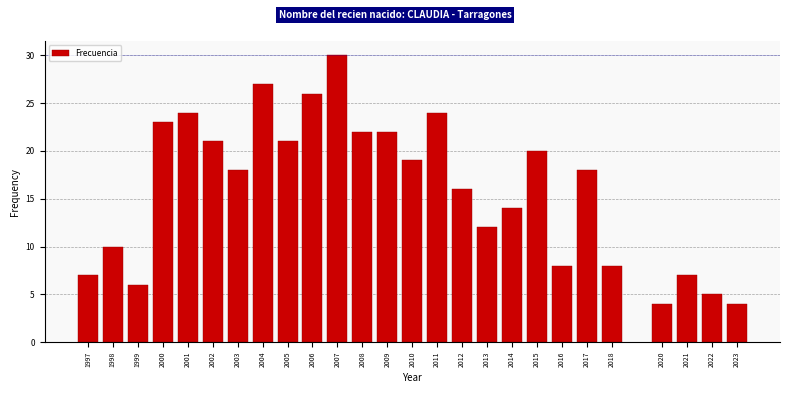

Reading left to right, what are all the values shown in this chart?

7	10	6	23	24	21	18	27	21	26	30	22	22	19	24	16	12	14	20	8	18	8	4	7	5	4